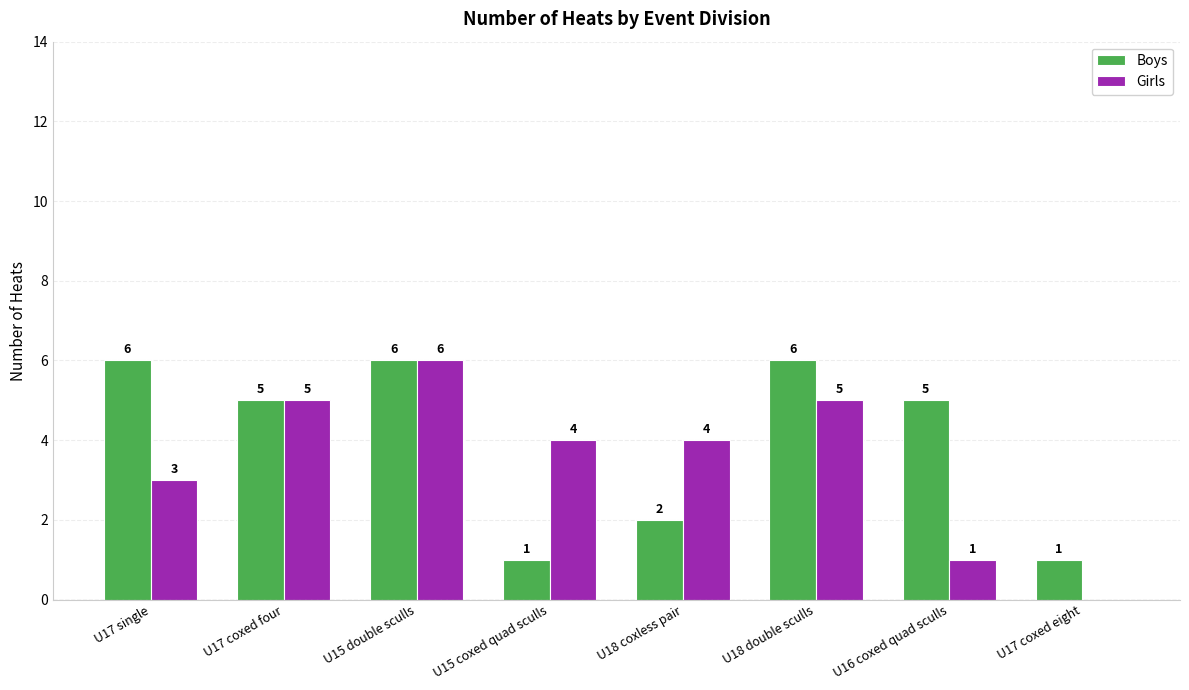

How many series are shown in this chart?

2